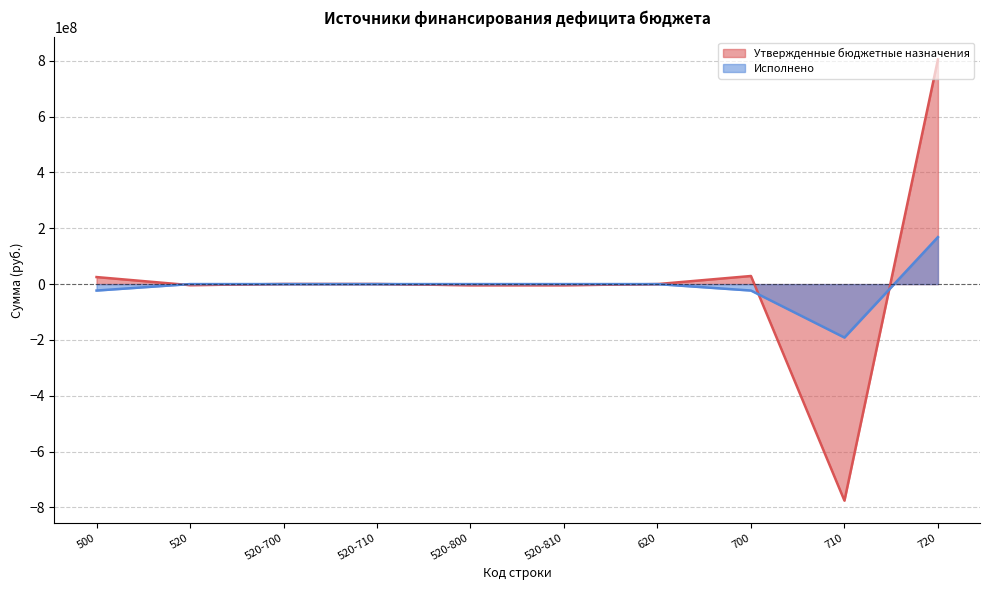

At which category does Утвержденные бюджетные назначения reach its first local peak?

700